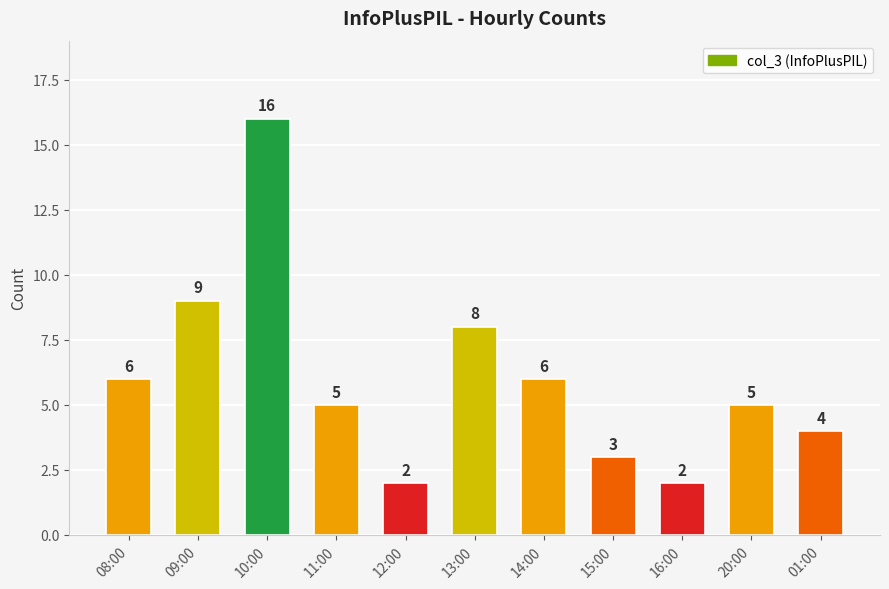

At which label is the value closest to 9?

09:00